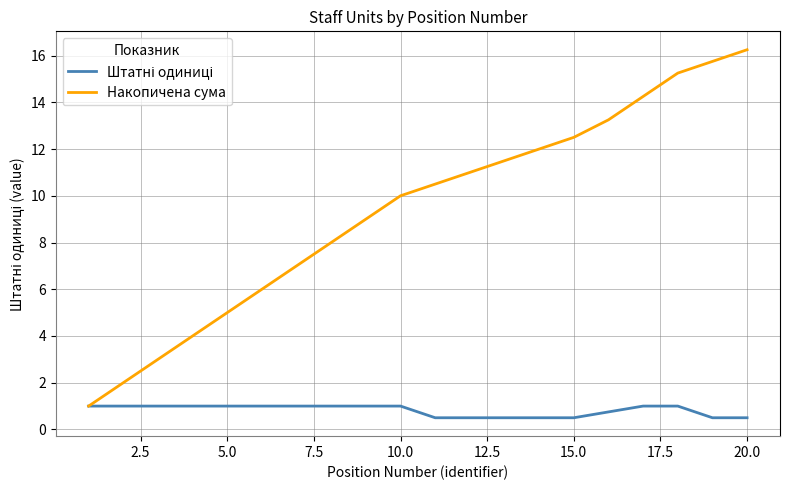

Does the chart have visible grid lines?

Yes